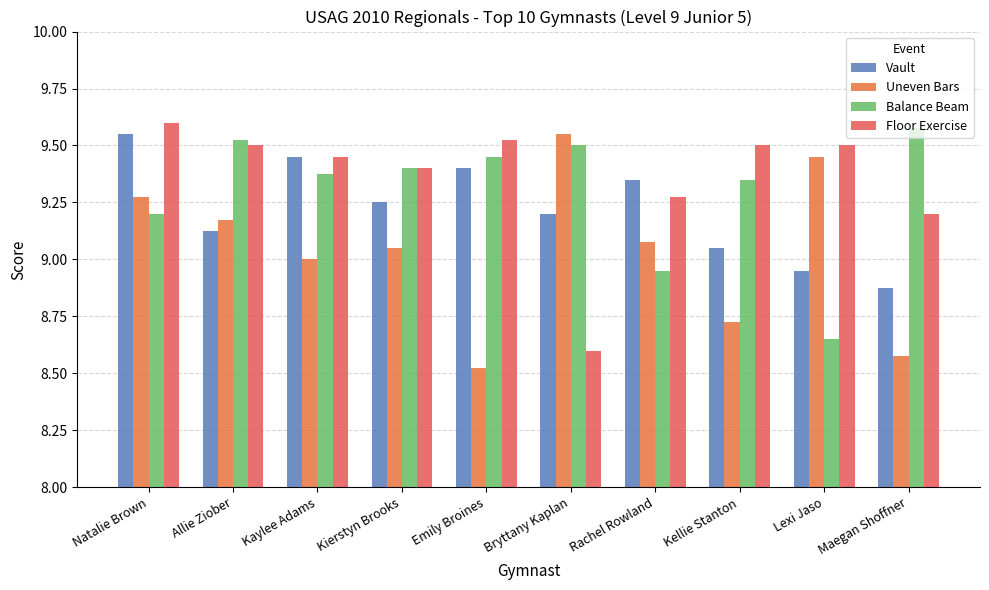

Between Kierstyn Brooks and Maegan Shoffner, which series saw the biggest shift?

Uneven Bars